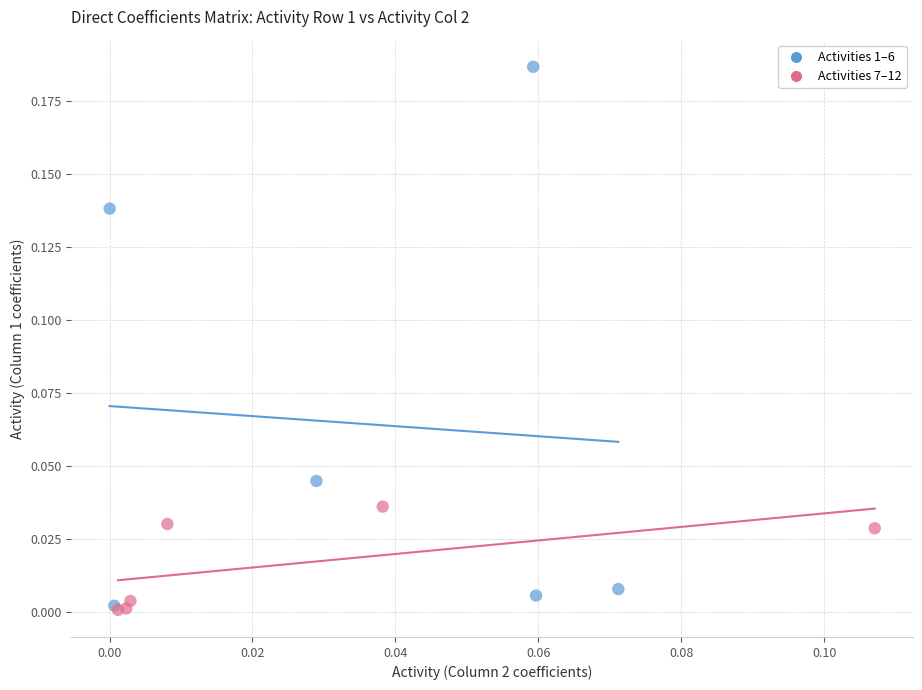

Which series has the widest spread of Y values?

Activities 1–6